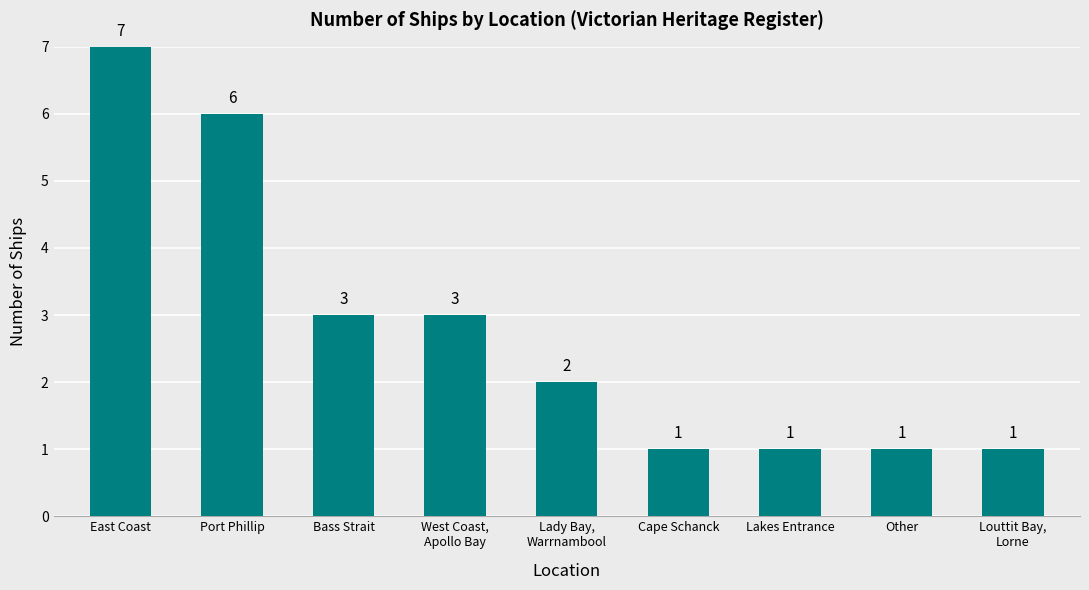

Between Lakes Entrance and Port Phillip, which is larger?

Port Phillip